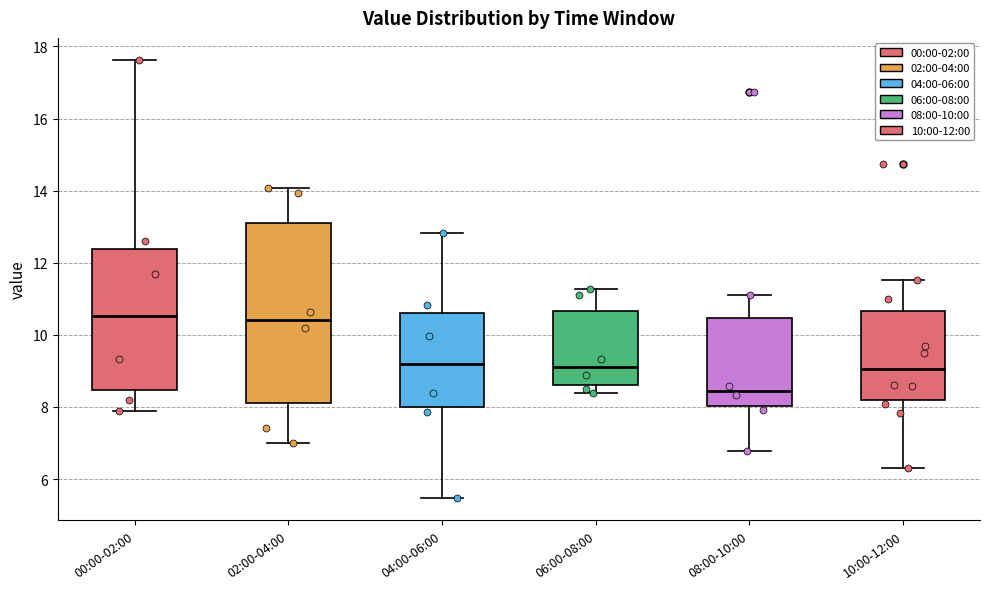

Reading left to right, transcribe this box plot: for each box, give where its median line is, the range the box spans, and where its two whiskers end, as read against the y-axis. The values are not printed on the chart, so give them approximately, as read against the axis.

00:00-02:00: median 10.6, box 8.4 to 12.4, whiskers 8.0 to 17.6
02:00-04:00: median 10.4, box 8.2 to 13.2, whiskers 7.0 to 14.0
04:00-06:00: median 9.2, box 8.0 to 10.6, whiskers 5.4 to 12.8
06:00-08:00: median 9.2, box 8.6 to 10.6, whiskers 8.4 to 11.2
08:00-10:00: median 8.4, box 8.0 to 10.4, whiskers 6.8 to 11.2
10:00-12:00: median 9.0, box 8.2 to 10.6, whiskers 6.4 to 11.6